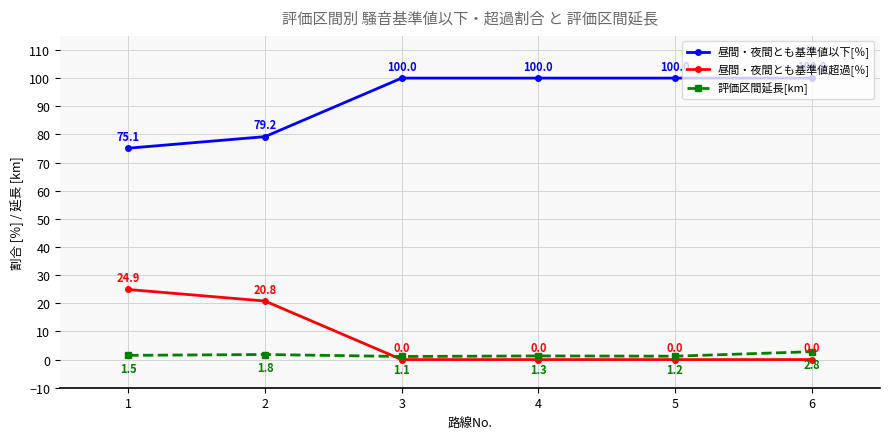

Where is 昼間・夜間とも基準値超過[％] nearest to the value 12?

2